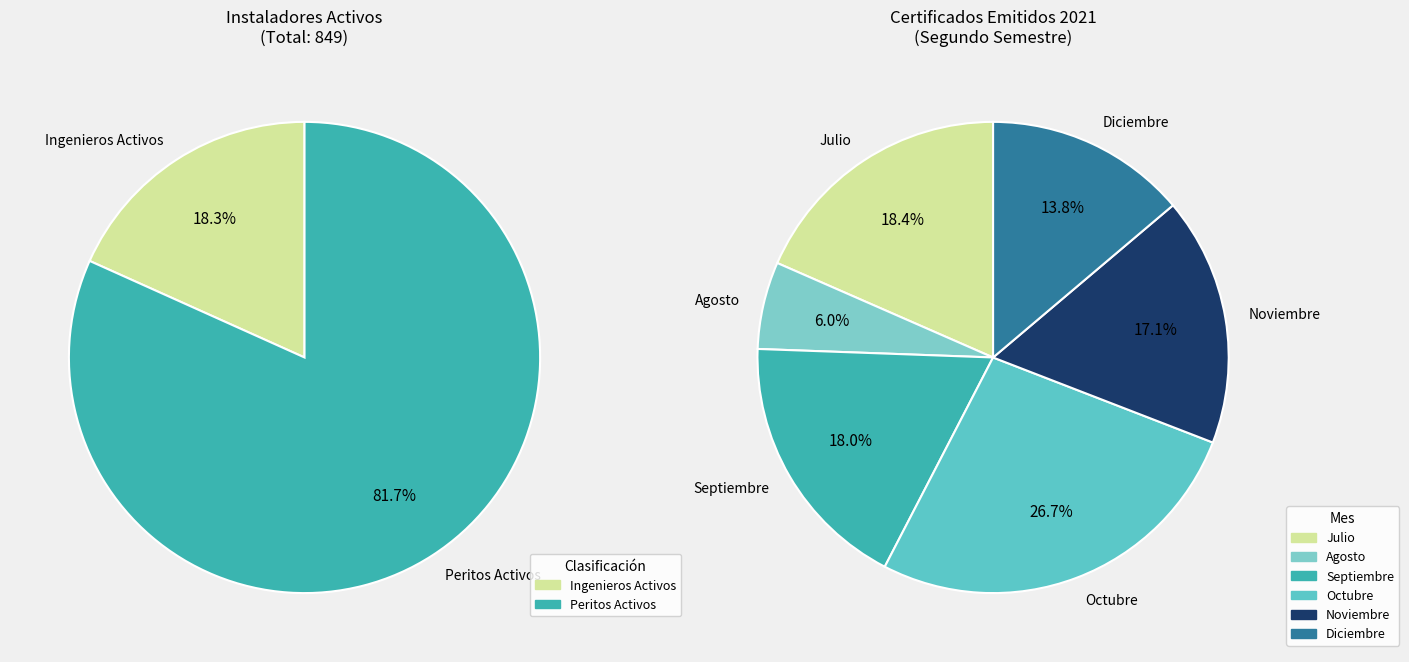

How many slices are in this pie chart?

2